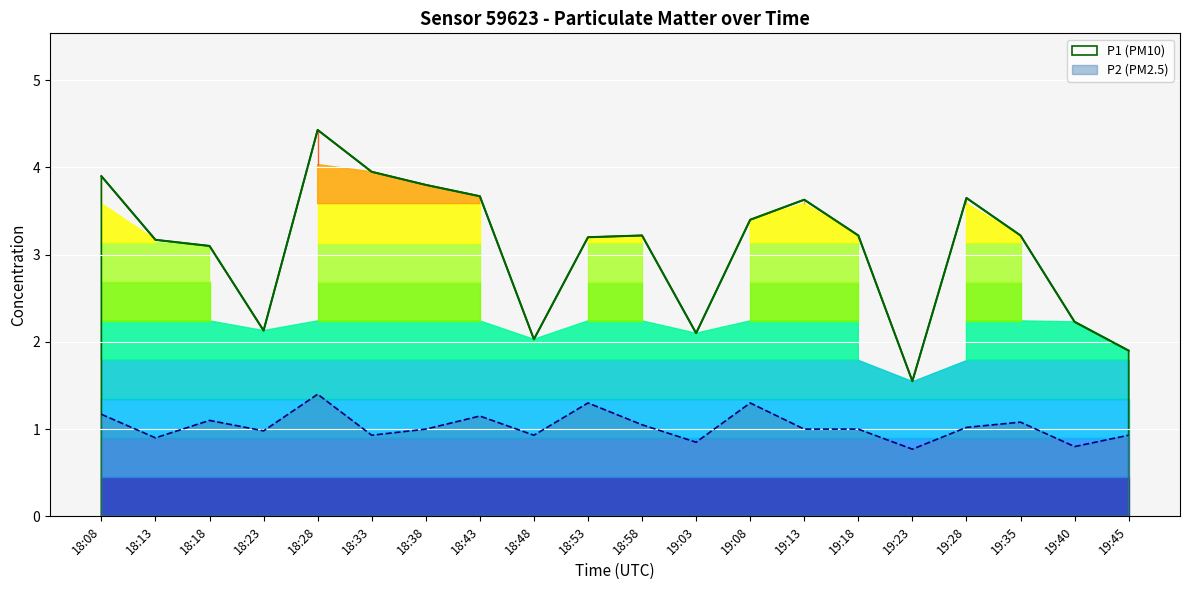

What is the value of the P2 point at the 18th from the left?

1.1